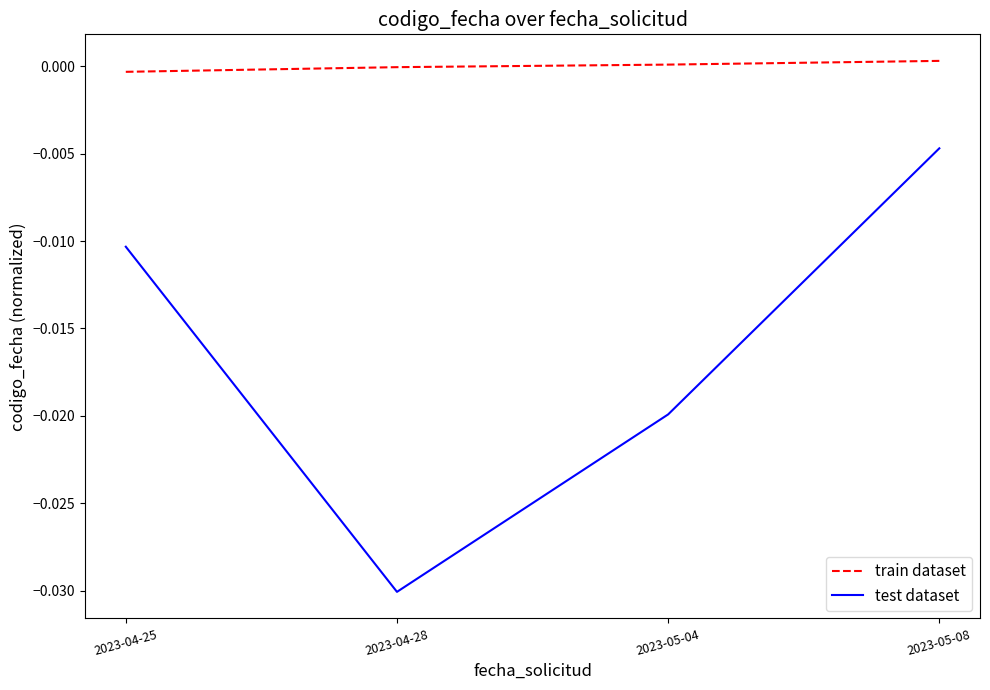

What are all the series names shown in the legend?

train dataset, test dataset